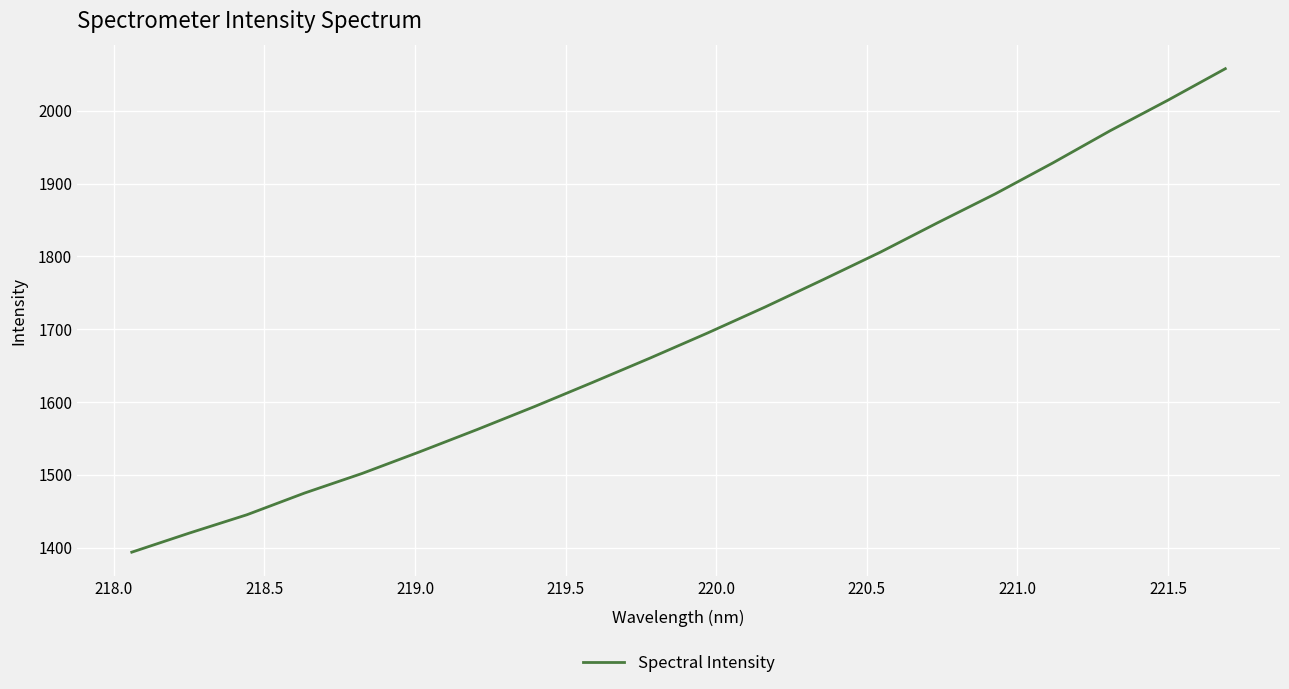

What is the minimum value shown in the chart?

1393.7